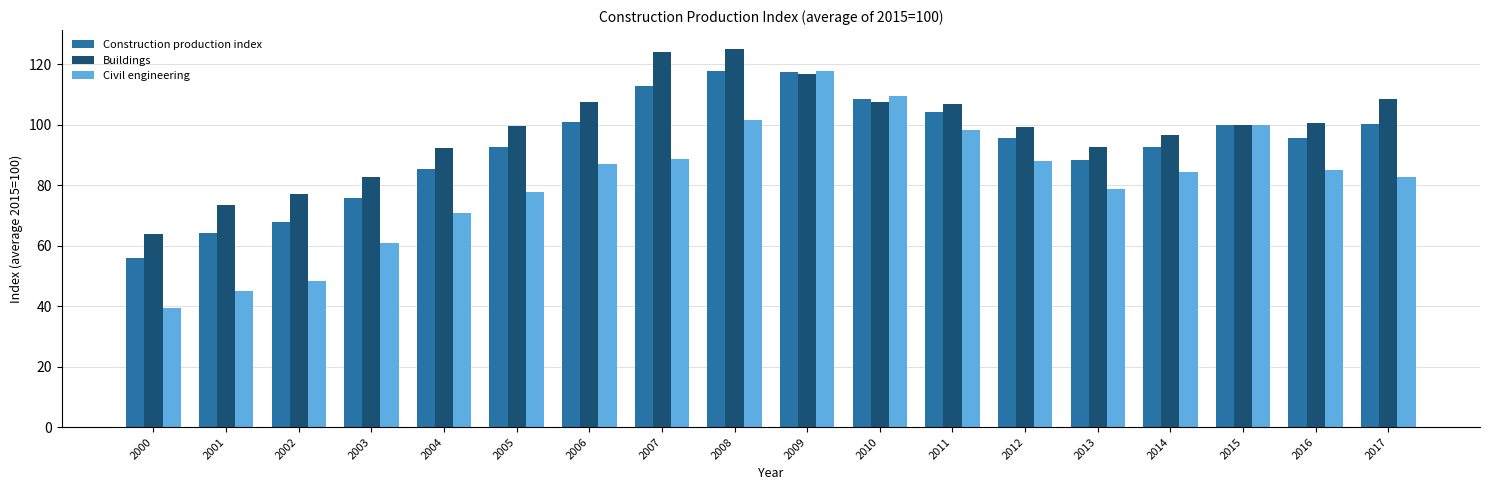

What is the minimum value shown in the chart?

39.3